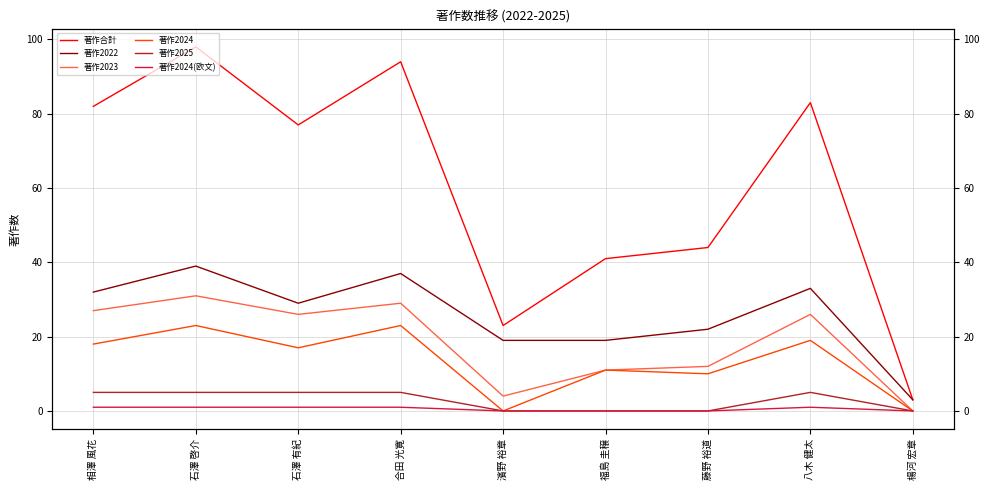

What are all the series names shown in the legend?

著作合計, 著作2022, 著作2023, 著作2024, 著作2025, 著作2024(欧文)